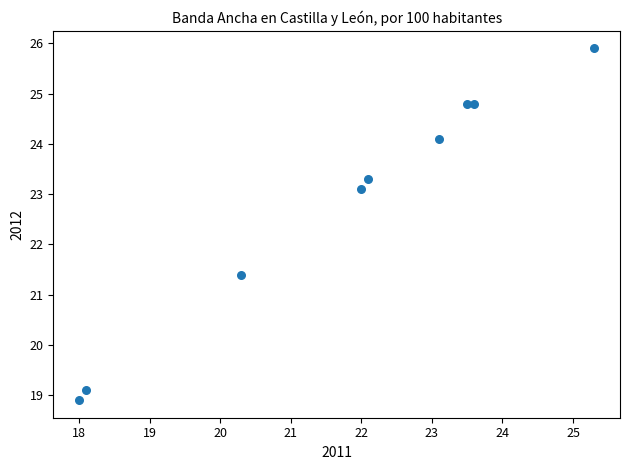

What Y value in the scatter plot is closest to 22?

21.4